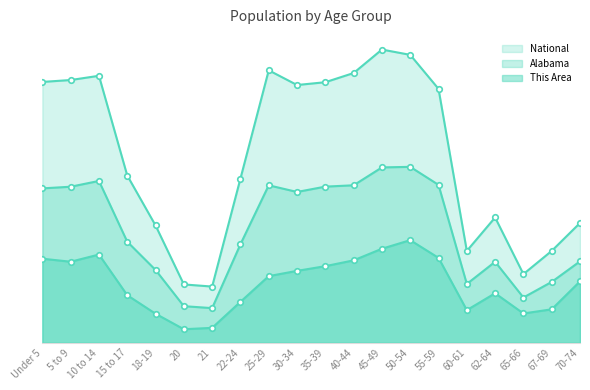

At 67-69, list the series in order from smallest to largest.

This Area, Alabama, National